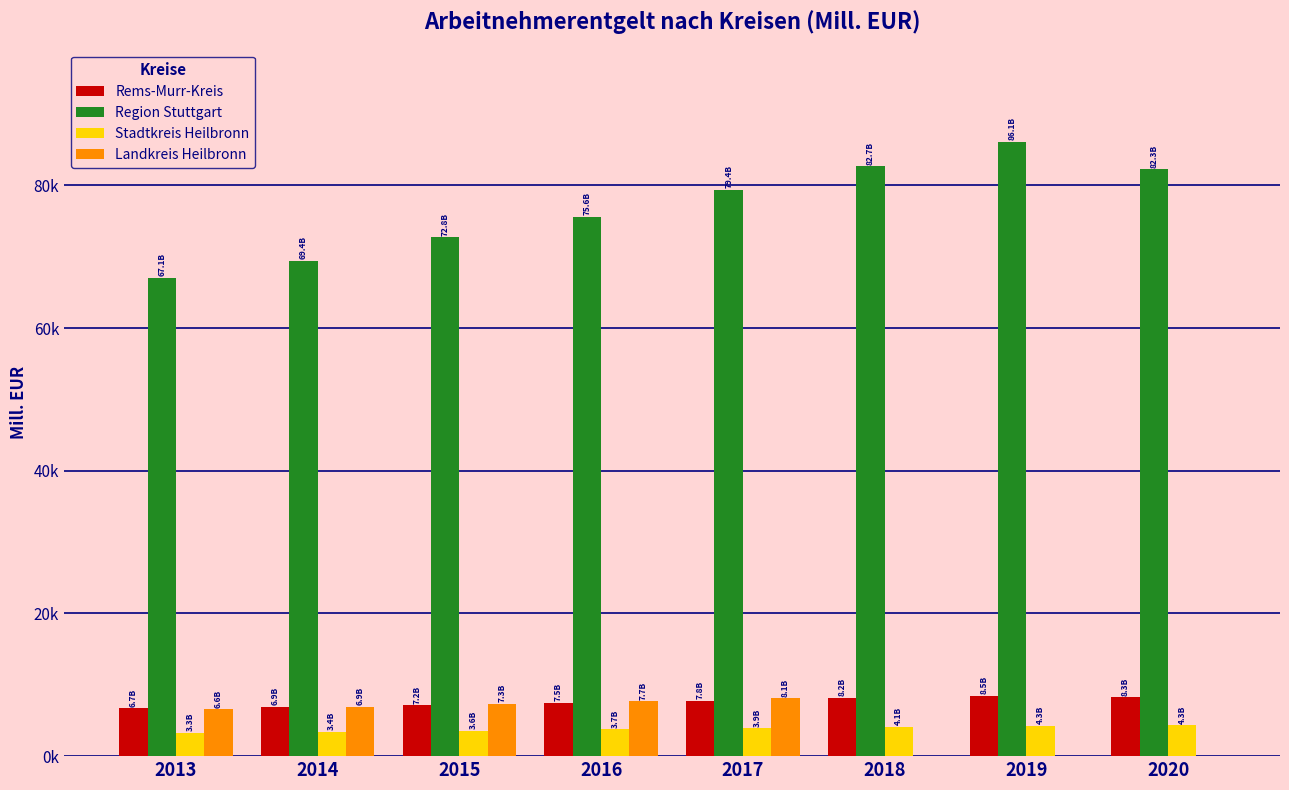

What are all the series names shown in the legend?

Rems-Murr-Kreis, Region Stuttgart, Stadtkreis Heilbronn, Landkreis Heilbronn